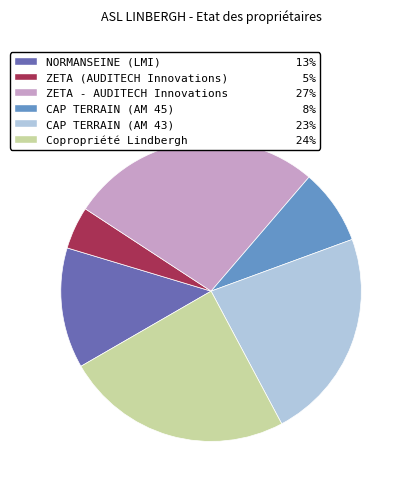

Is the sum of Copropriété Lindbergh and ZETA (AUDITECH Innovations) greater than half?

No